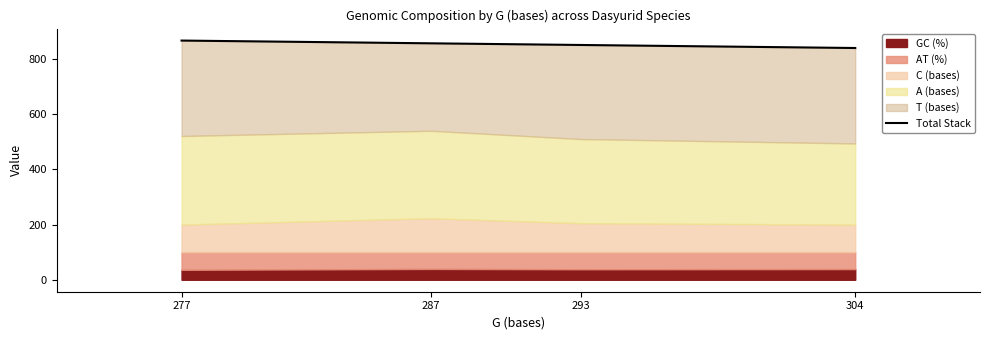

What is the average value?

854